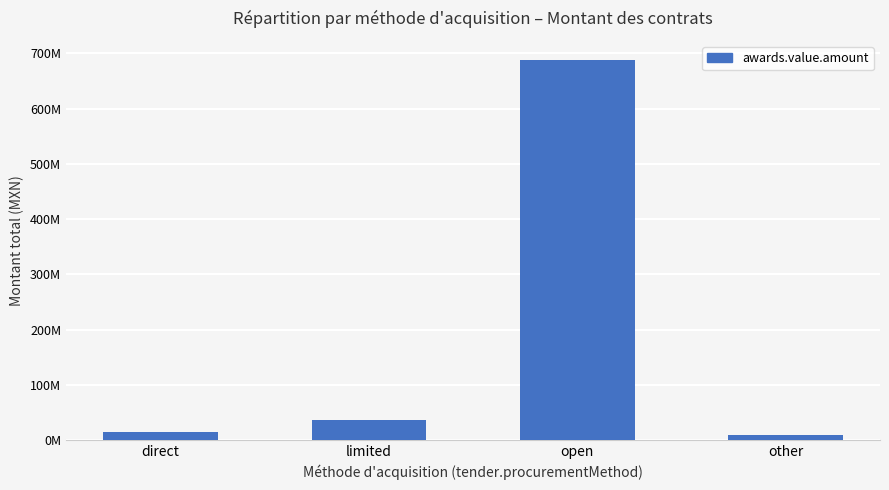

Reading left to right, transcribe all the data shown in this chart.

13907886.6	35498270.7	688426140.7	8333422.4